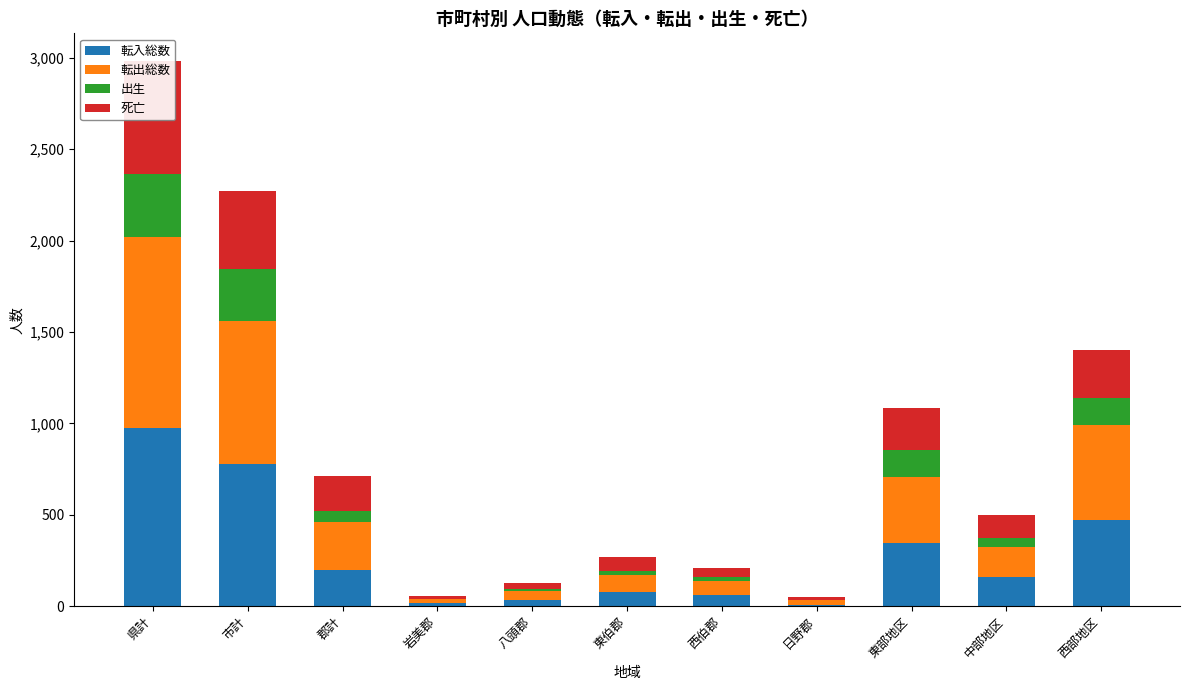

Read the 死亡 value at 中部地区, to the nearest 10.

130